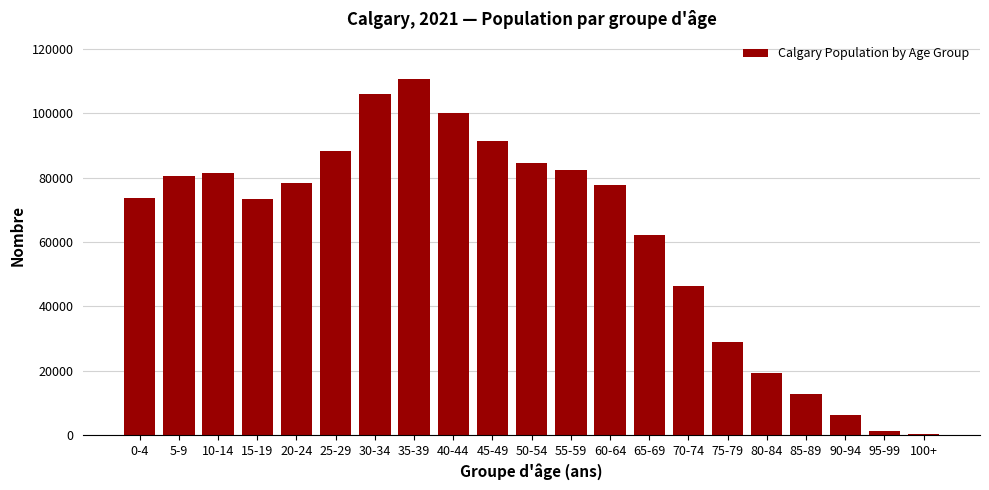

The value at 5-9 is 108373. True or false?

False